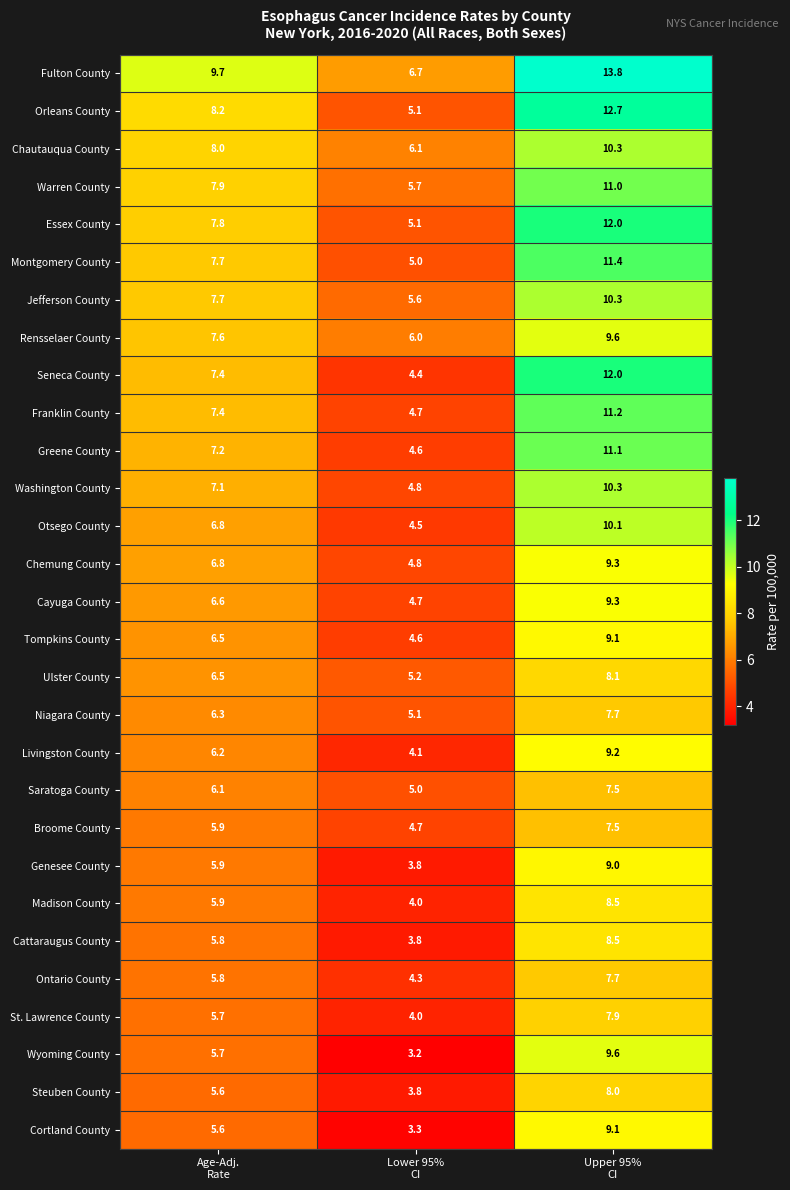

What is the minimum value for Genesee County?

3.8